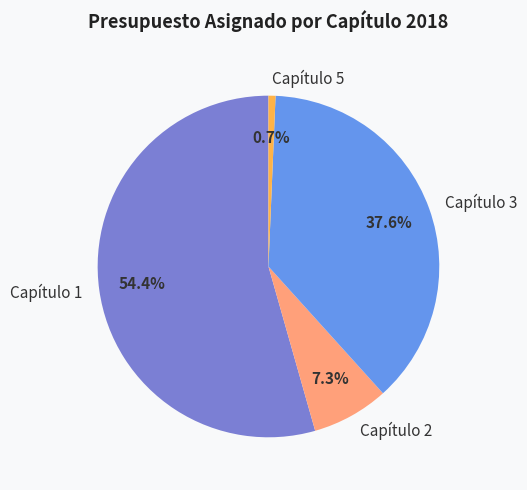

To the nearest percent, what is the average slice percentage?

25%